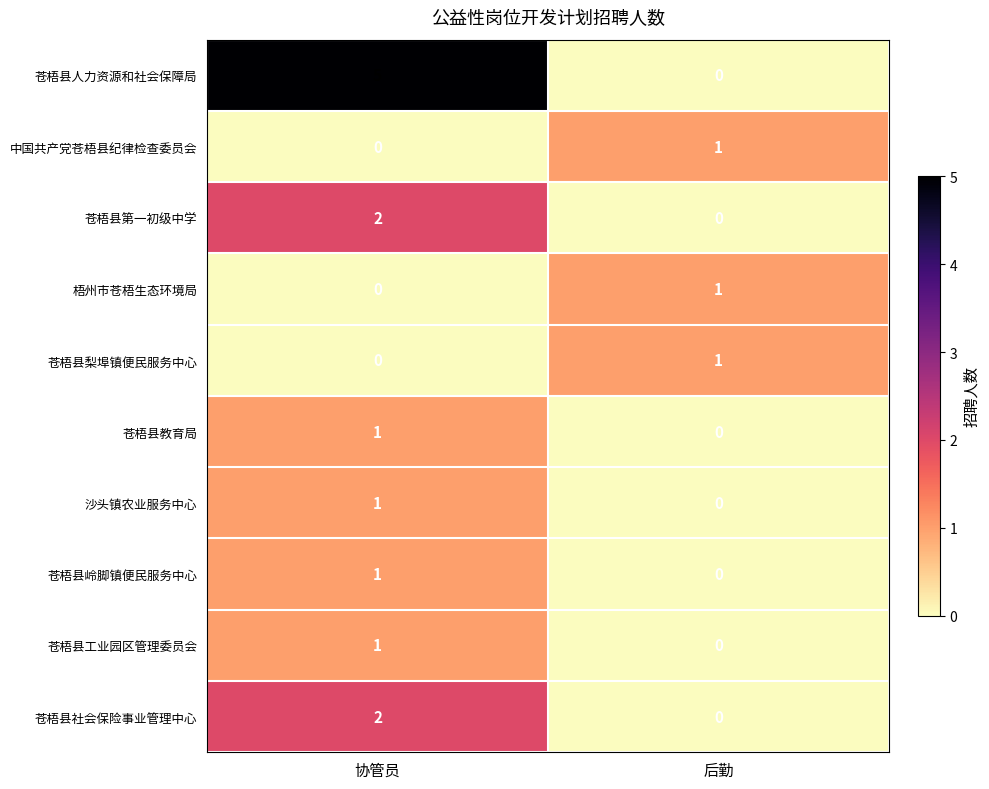

Which series changed the most between 协管员 and 后勤?

苍梧县人力资源和社会保障局